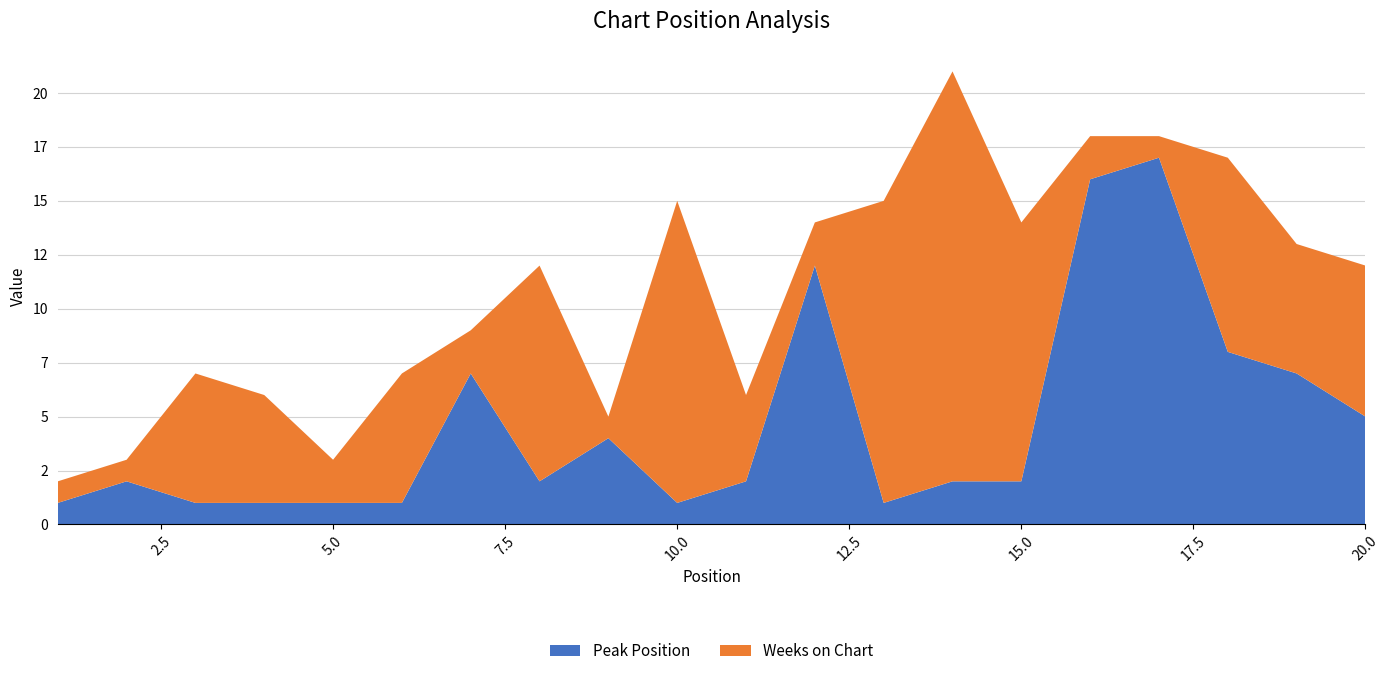

Reading left to right, transcribe all the data shown in this chart.

Peak Position: 1	2	1	1	1	1	7	2	4	1	2	12	1	2	2	16	17	8	7	5
Weeks on Chart: 1	1	6	5	2	6	2	10	1	14	4	2	14	19	12	2	1	9	6	7